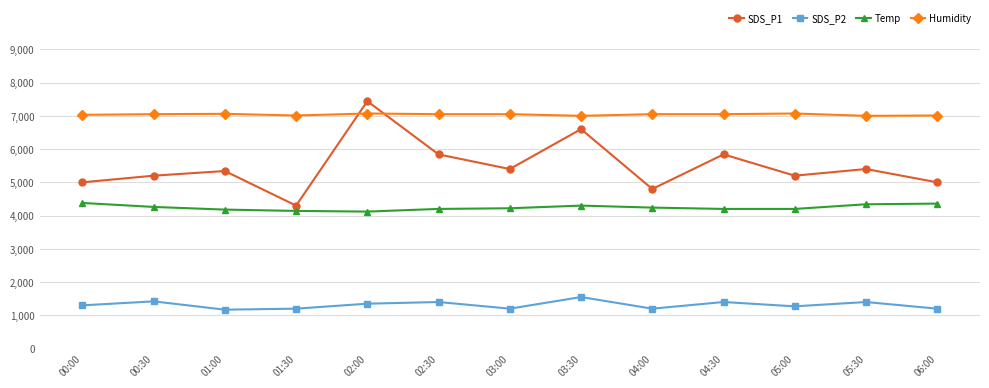

Which series has the largest range (max minus min)?

SDS_P1